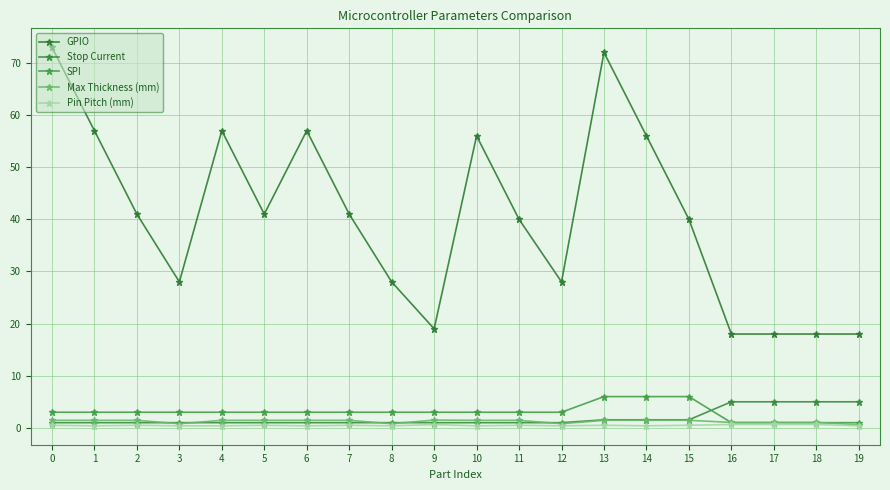

How many lines are shown in the chart?

5